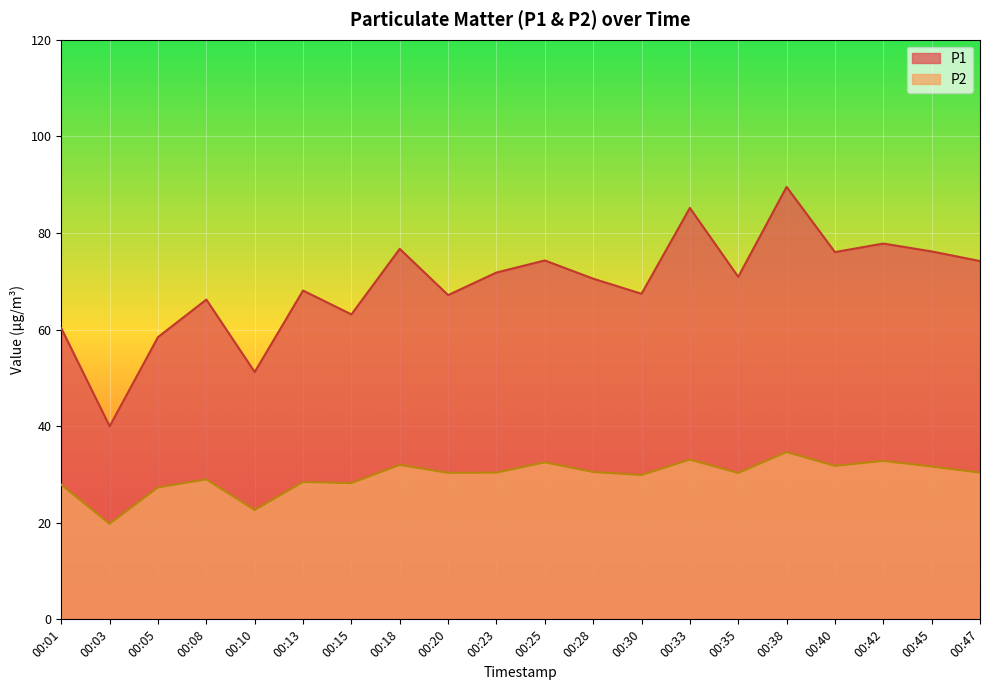

What is the value of the P1 point at the 18th from the left?

77.8